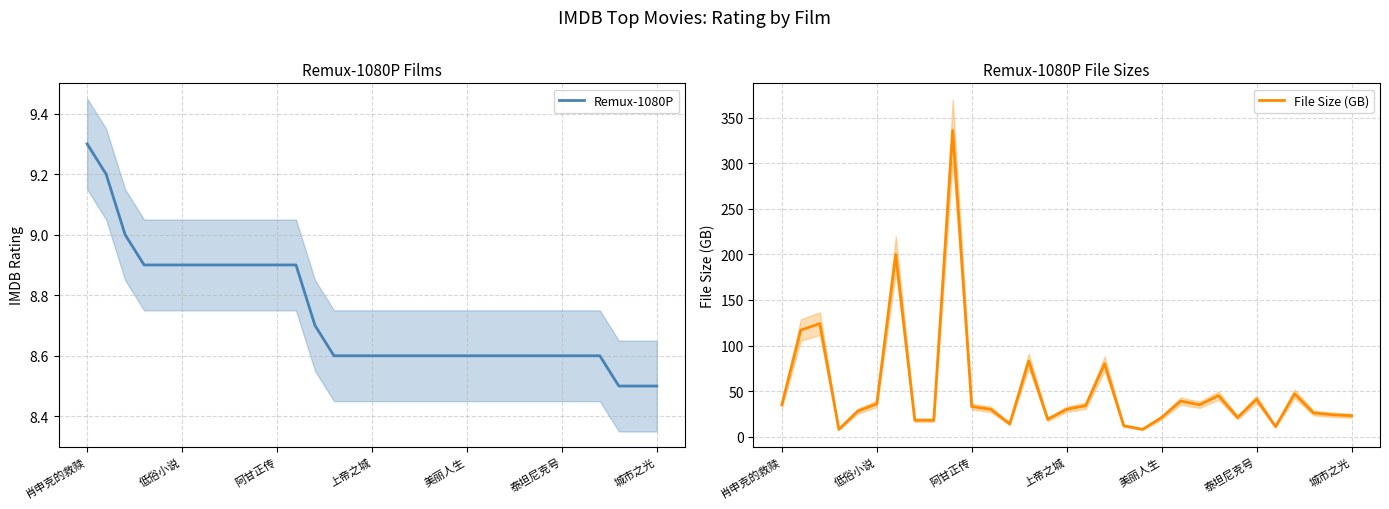

True or false: Remux-1080P has a value of 5.1 at 29.

False